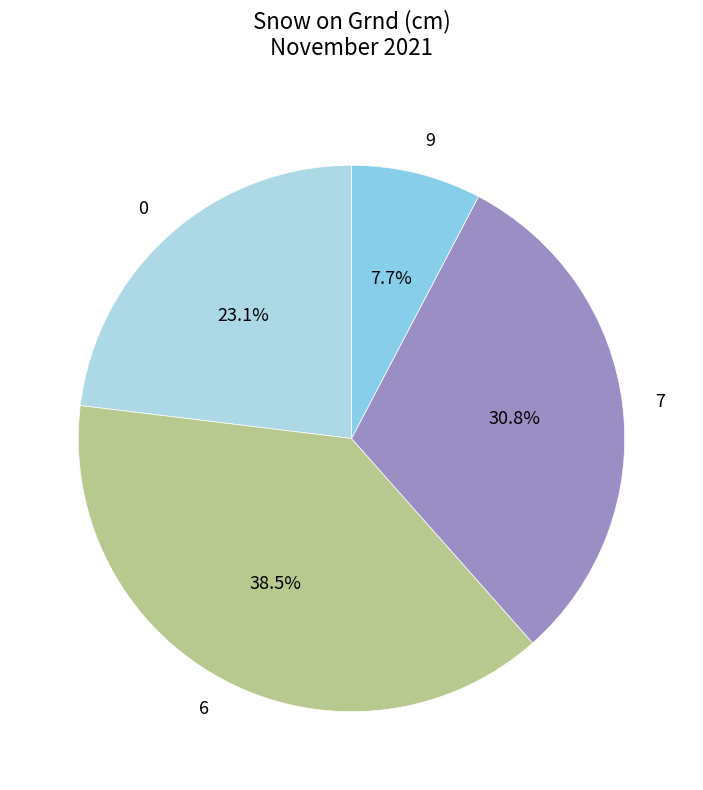

Which category has the smallest portion of the pie?

9